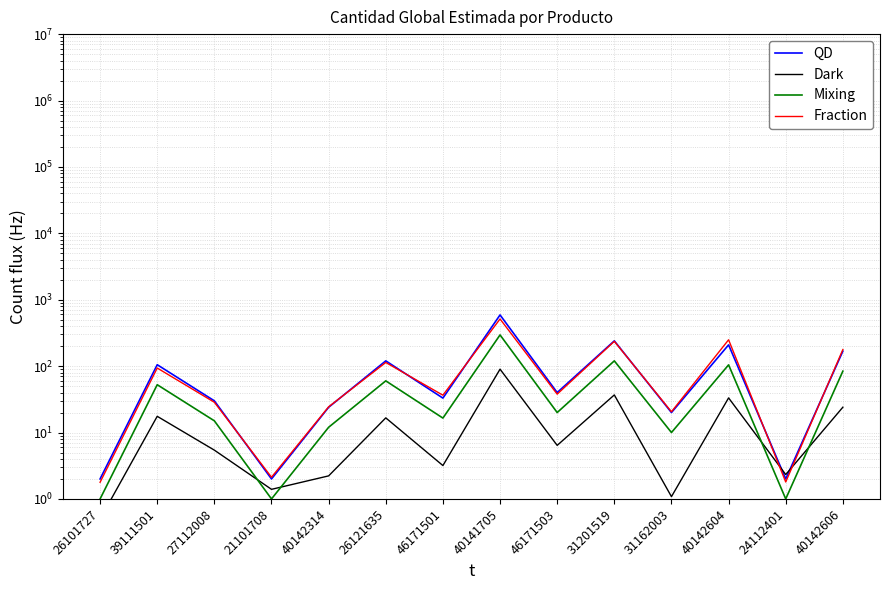

Is the value of Mixing at 40142606 greater than the value of Dark at 31162003?

Yes